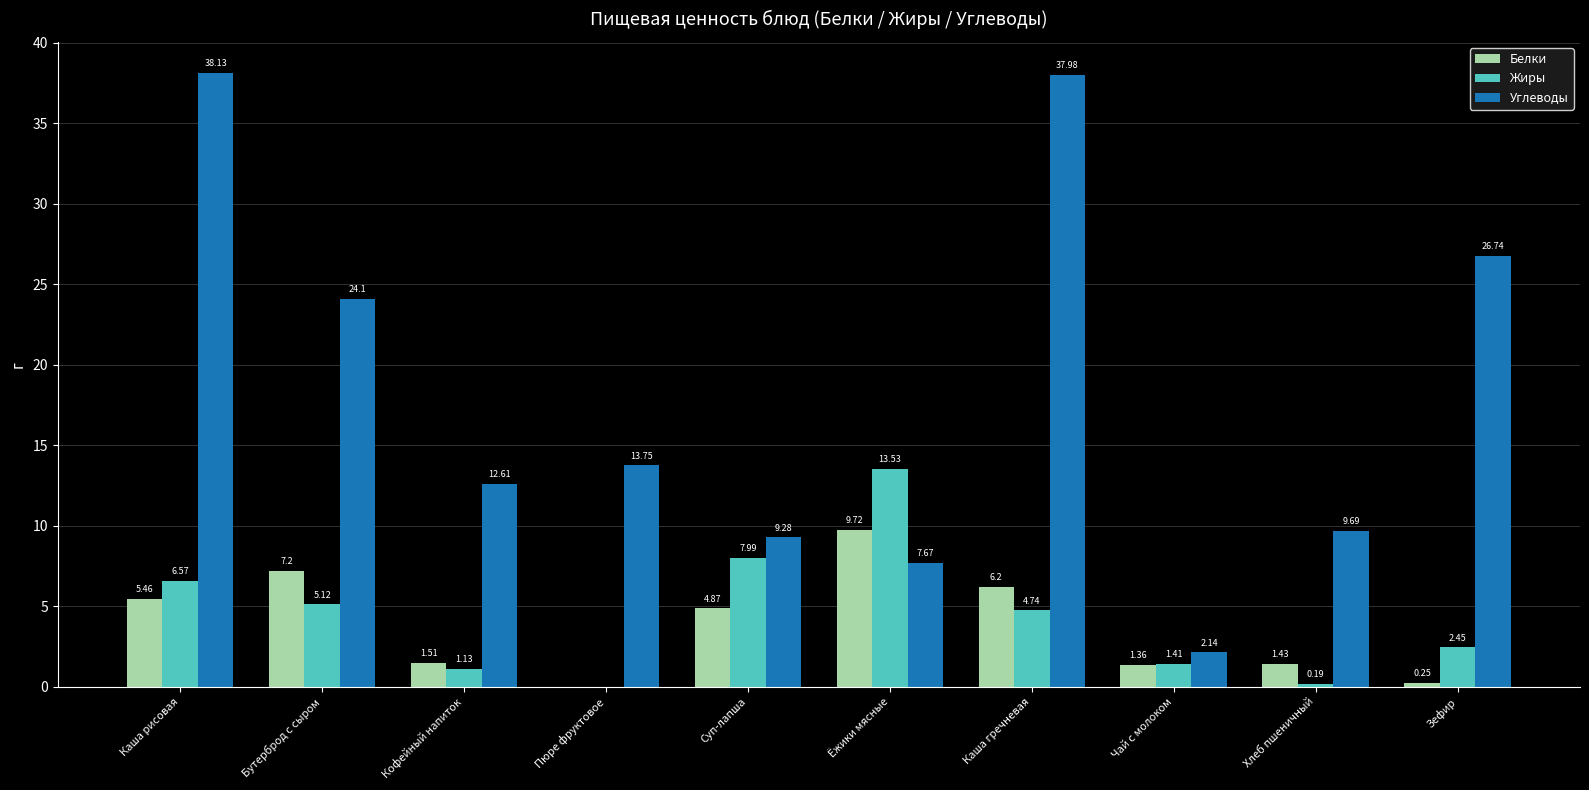

How many positive values does the Жиры series have?

9